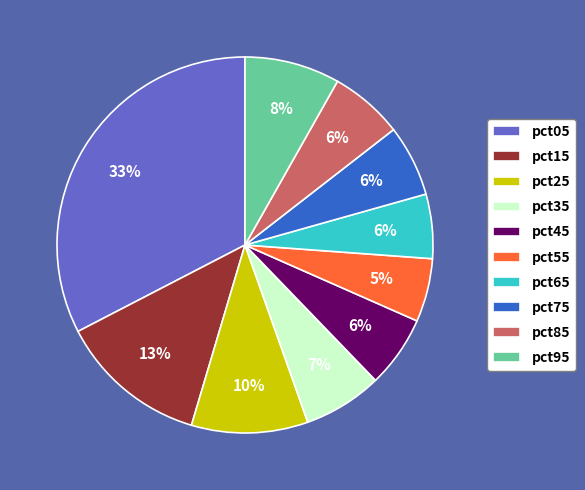

To the nearest percent, what is the combined percentage of pct25 and pct75?

16%